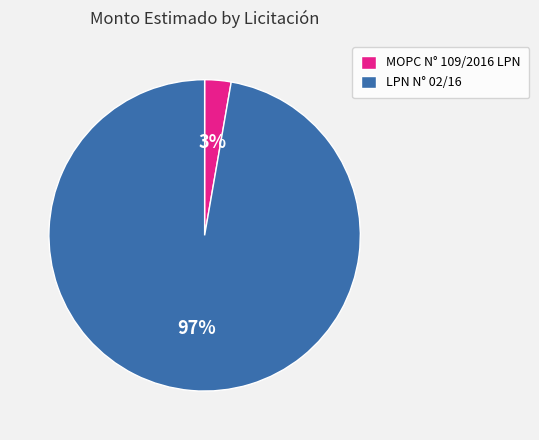

Which slice is the smallest?

MOPC N° 109/2016 LPN